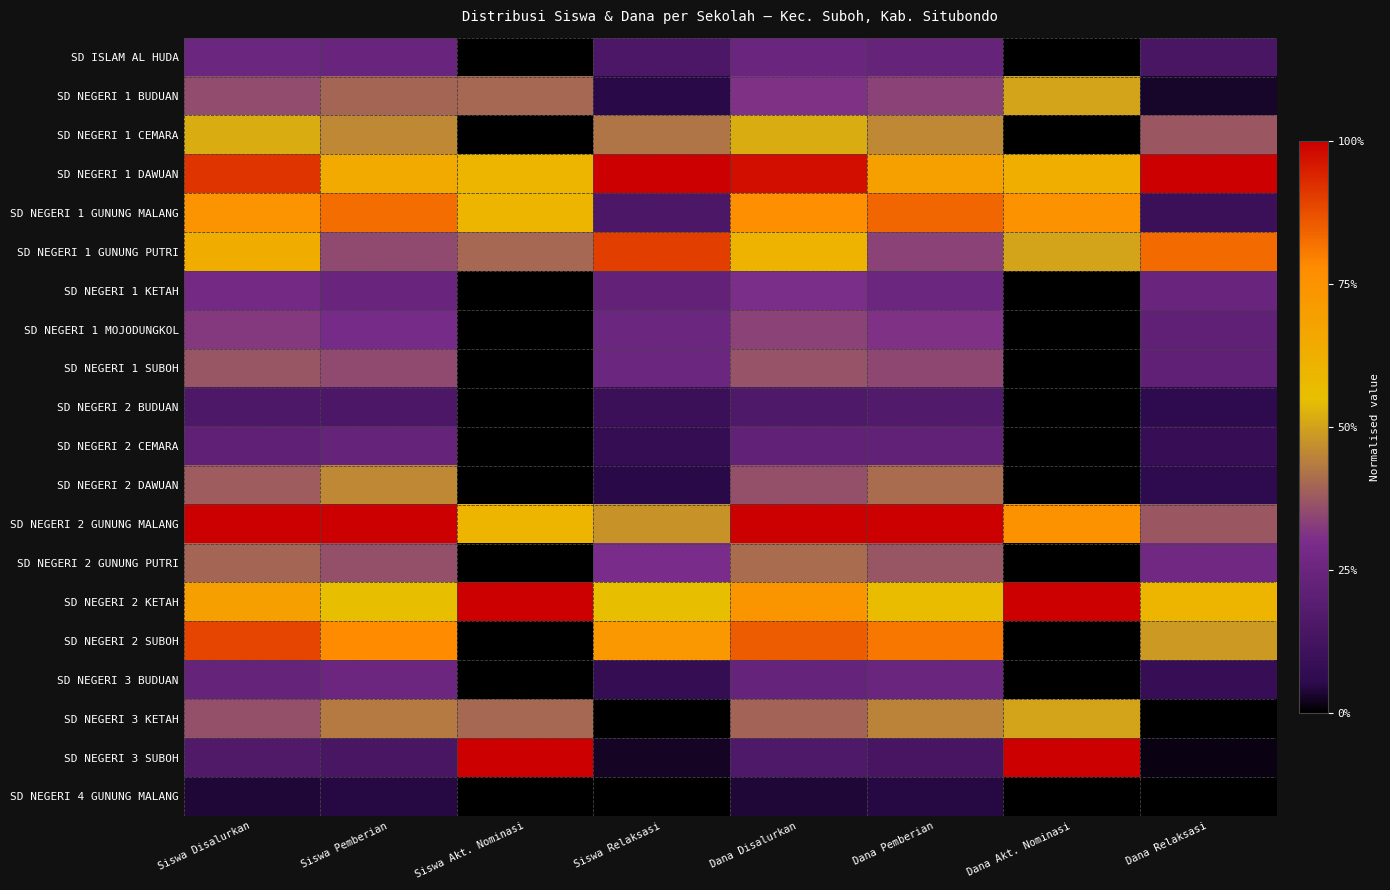

At how many categories does at least one series exceed 0?

8